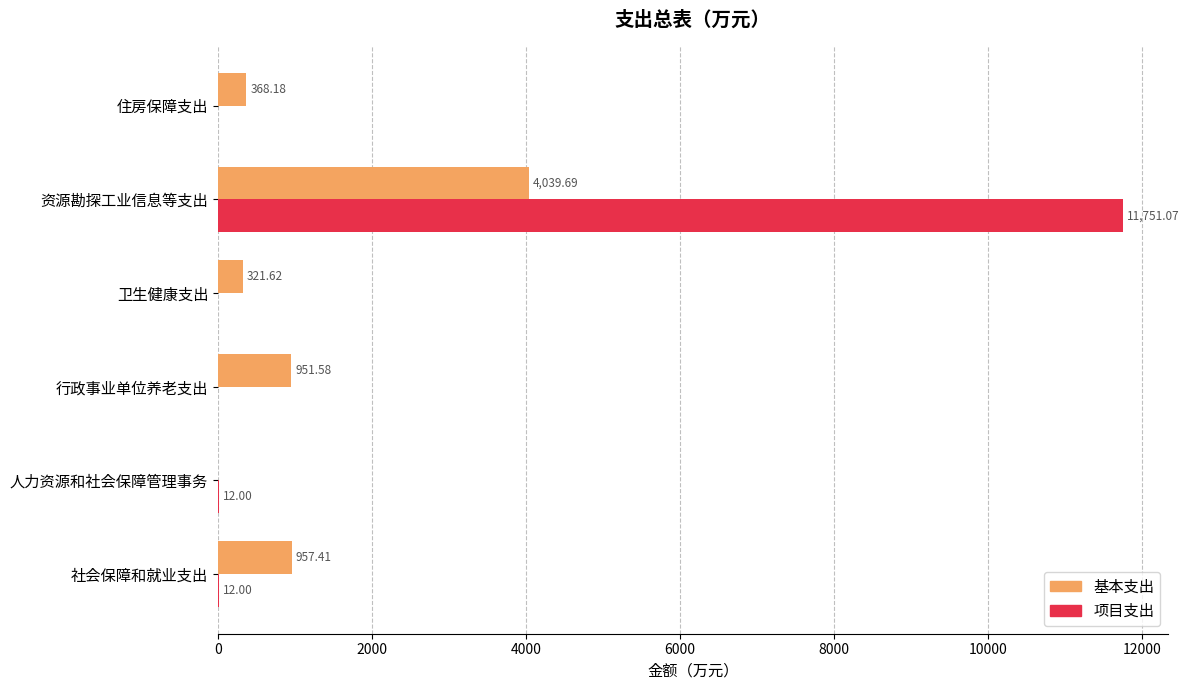

What is the sum of the 基本支出 values at 资源勘探工业信息等支出 and 行政事业单位养老支出?

4991.3